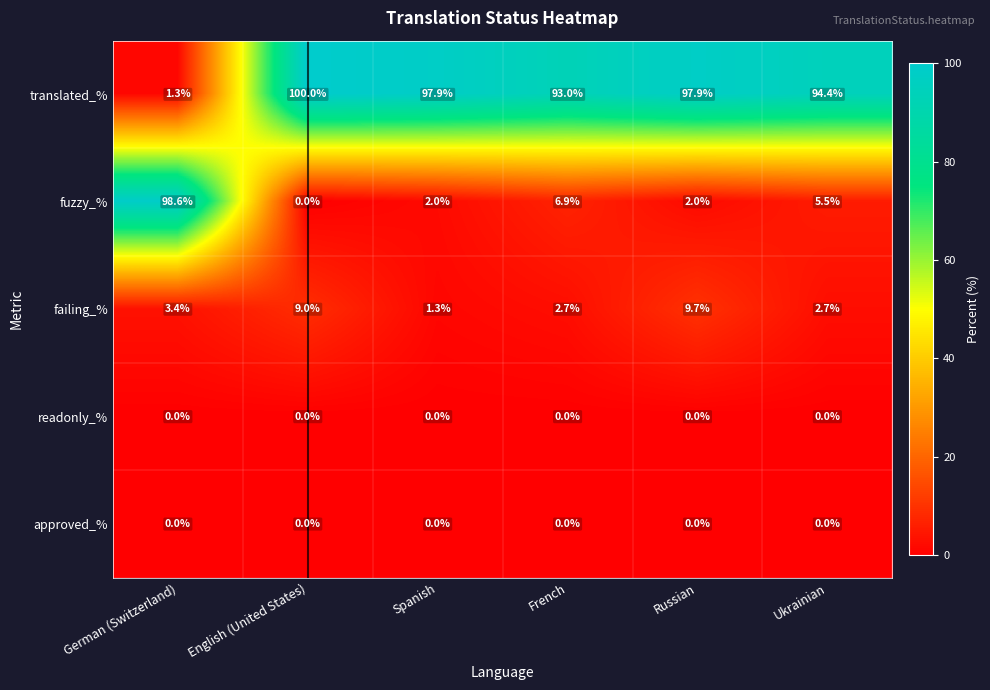

How many data points does each series have?

6